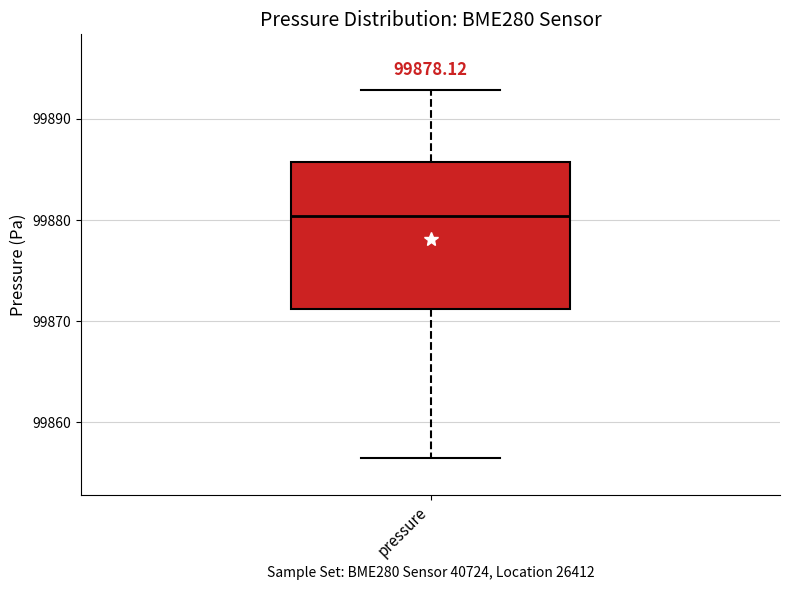

Read this box plot against the y-axis: the position of the median line, the range covered by the box, and the ends of both whiskers. The values are not printed on the chart, so give them approximately, as read against the axis.

median 99880, box 99871 to 99886, whiskers 99856 to 99893